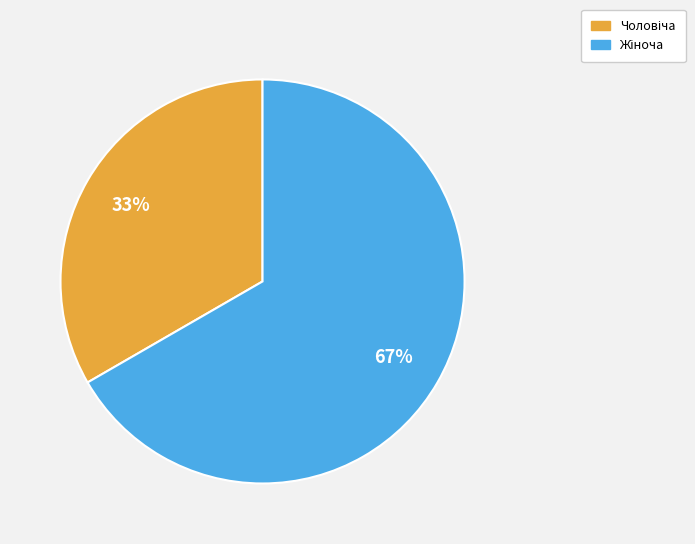

Is there a majority slice in this chart?

Yes